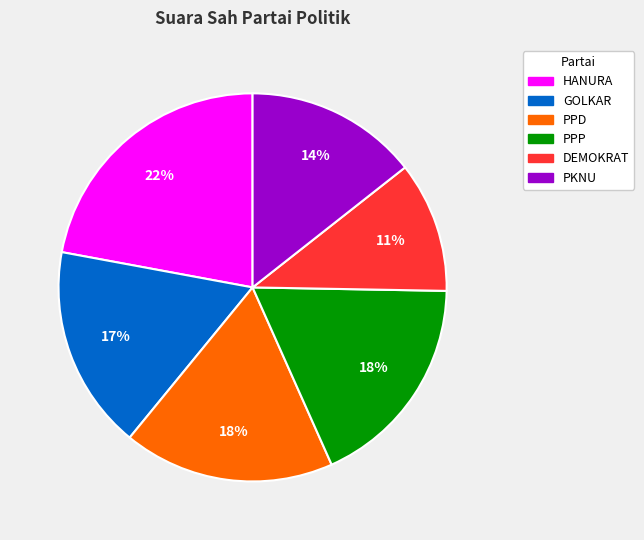

Which has a higher value, PPP or PKNU?

PPP